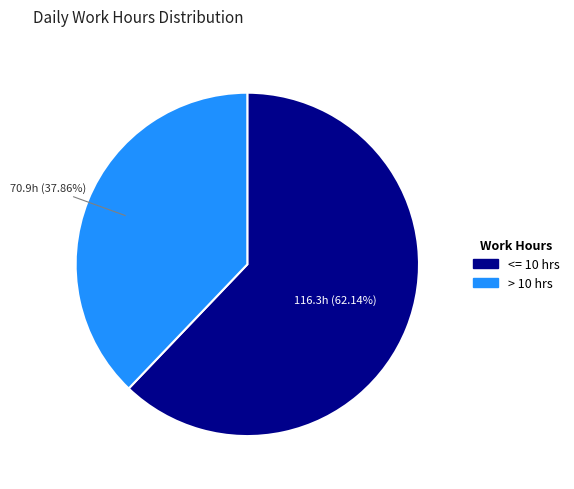

Which has a higher value, > 10 hrs or <= 10 hrs?

<= 10 hrs